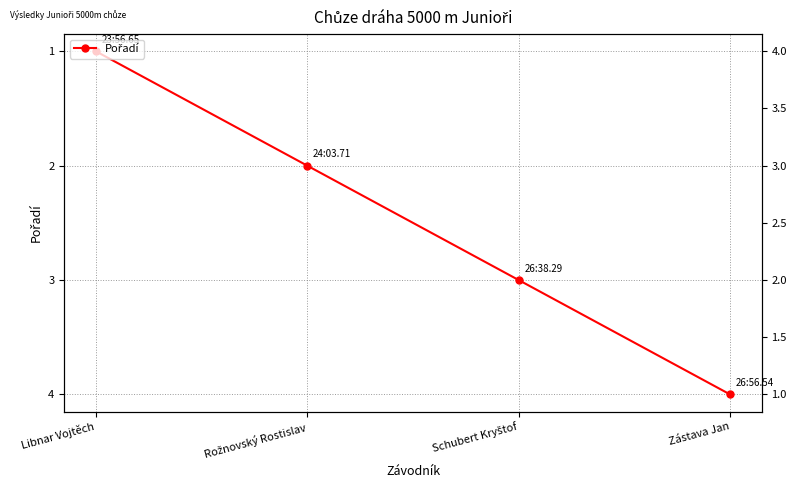

Which category has the highest value across all series?

Zástava Jan